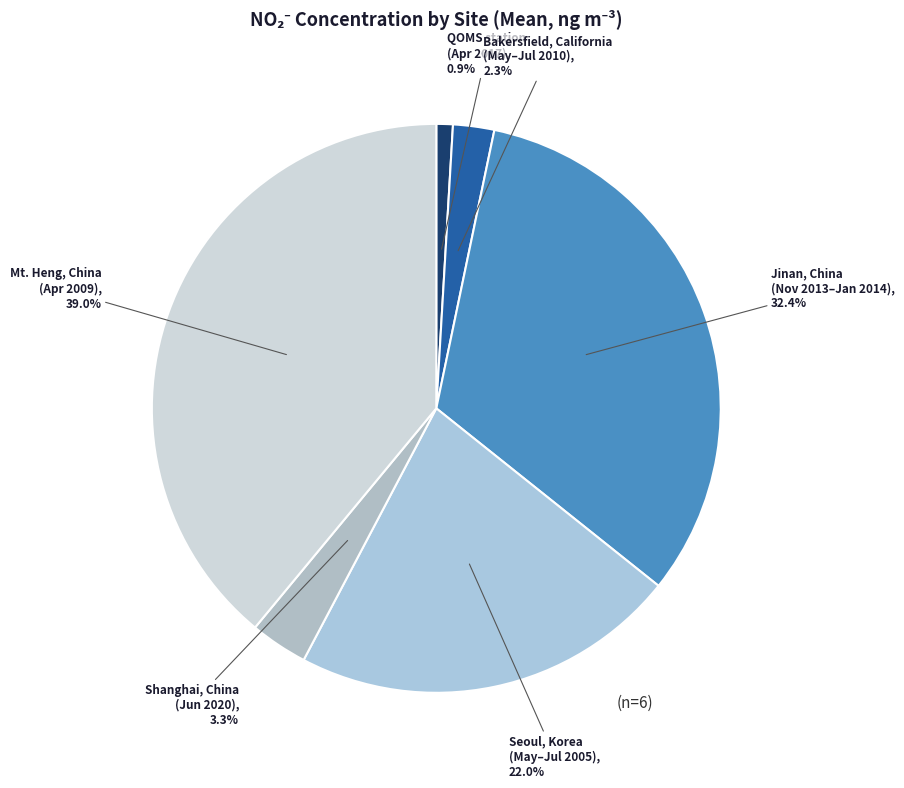

Which has a higher value, Bakersfield, California (May–Jul 2010) or Seoul, Korea (May–Jul 2005)?

Seoul, Korea (May–Jul 2005)